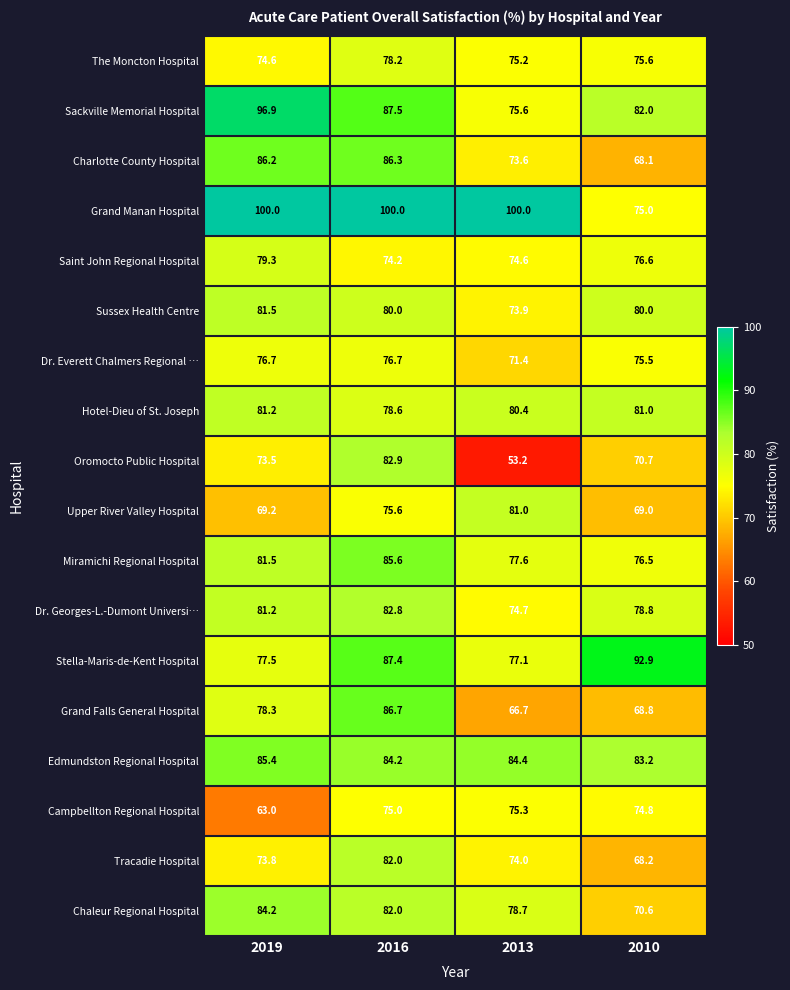

Where does the Sussex Health Centre series first go above 80?

2019